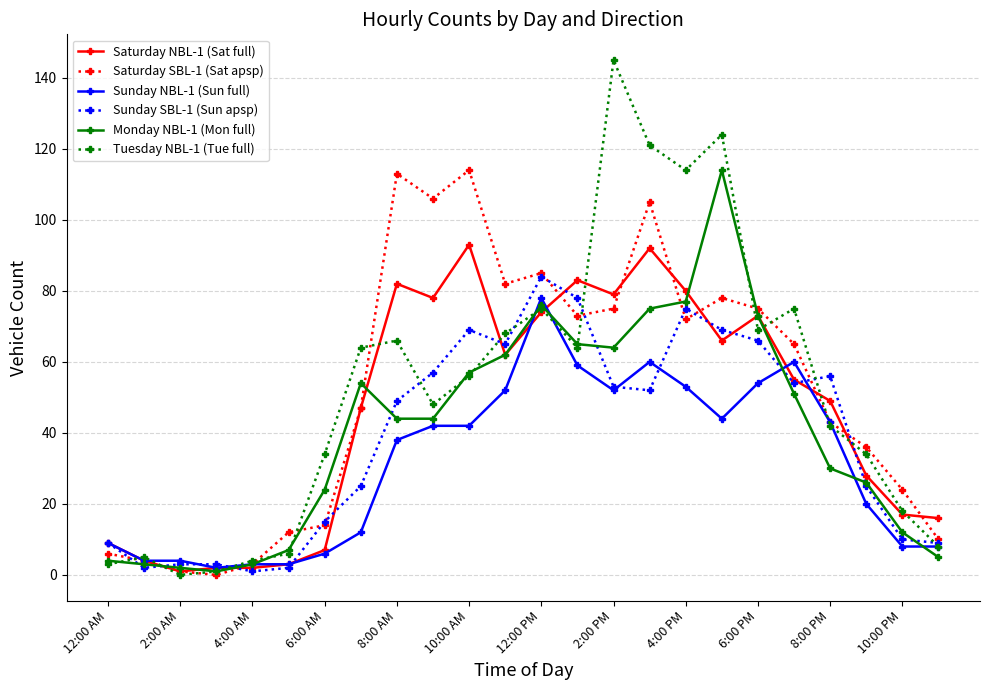

True or false: Monday NBL-1 (Mon full) has more than 2 points higher than both neighbors.

True